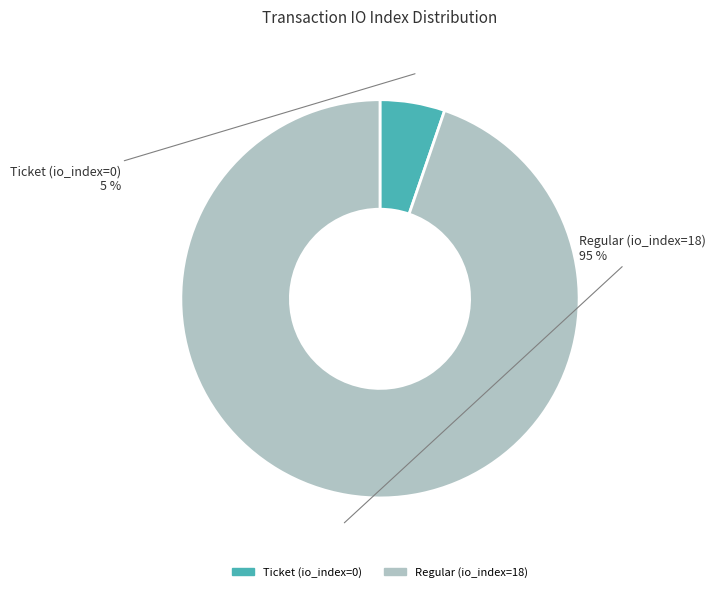

Which has a higher value, Ticket (io_index=0) or Regular (io_index=18)?

Regular (io_index=18)